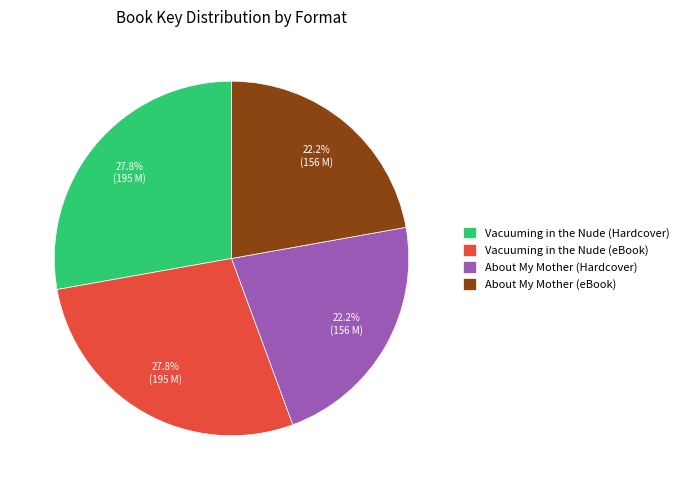

Does About My Mother (eBook) account for over 50% of the chart?

No